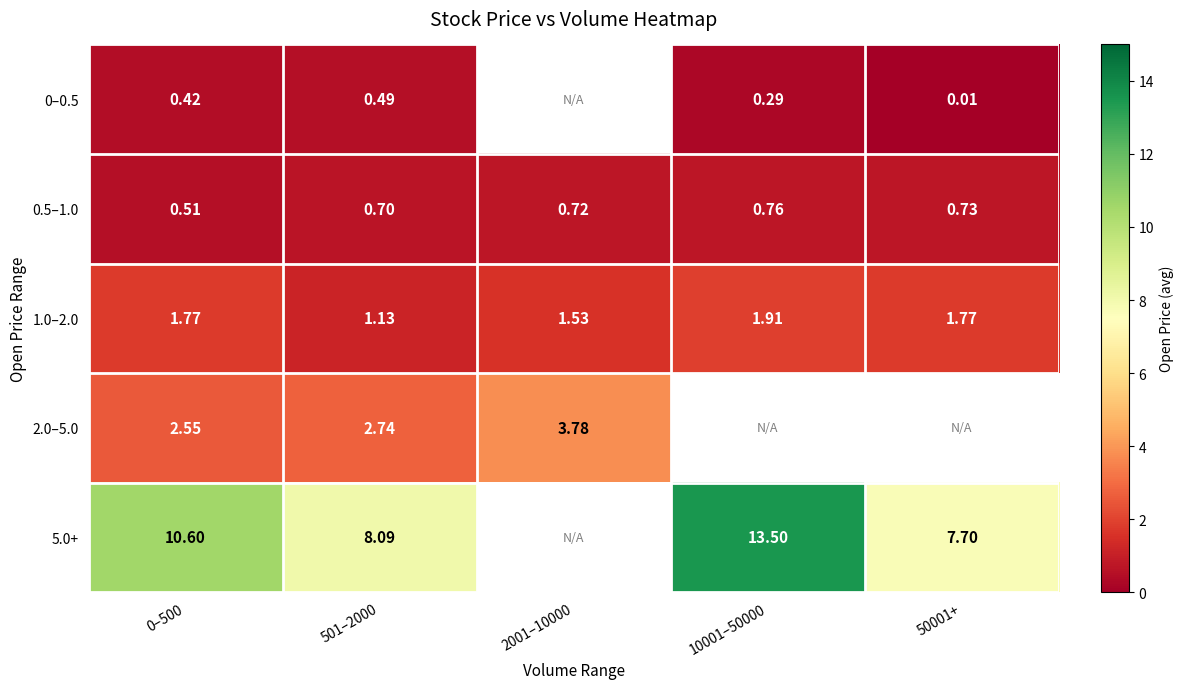

Is the value of 0.5–1.0 at 501–2000 greater than the value of 2.0–5.0 at 2001–10000?

No